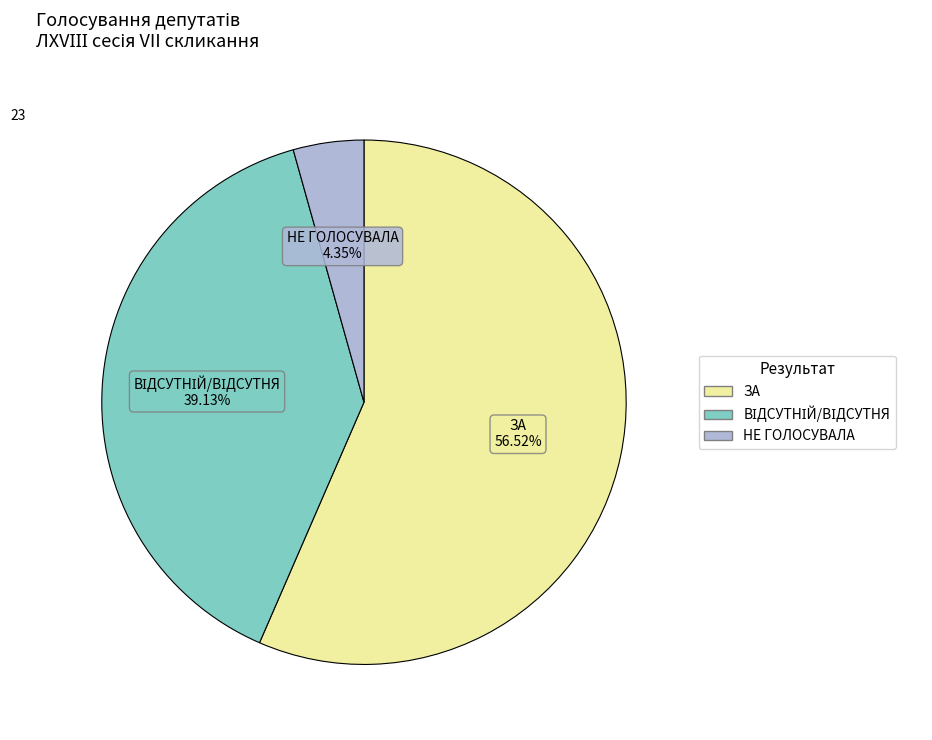

Does НЕ ГОЛОСУВАЛА represent more than half of the total?

No